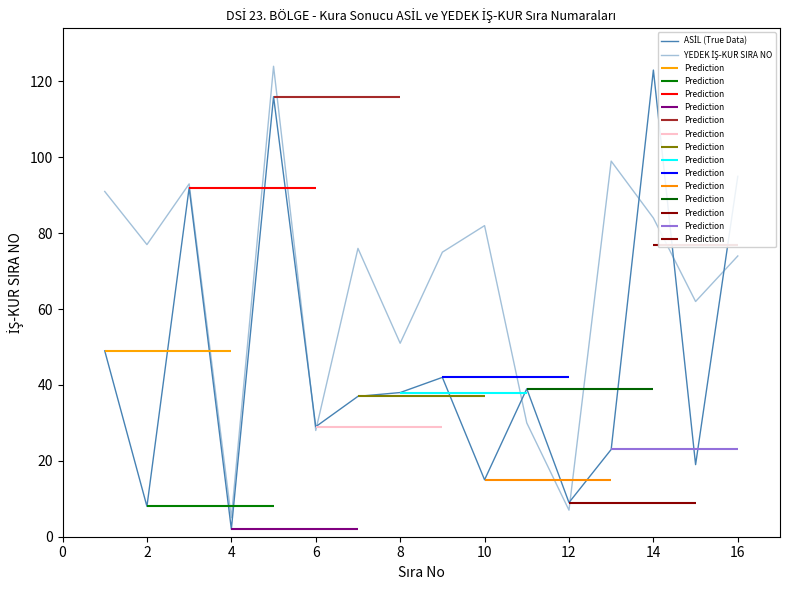

What is the sum of all YEDEK İŞ-KUR SIRA NO values?

1058